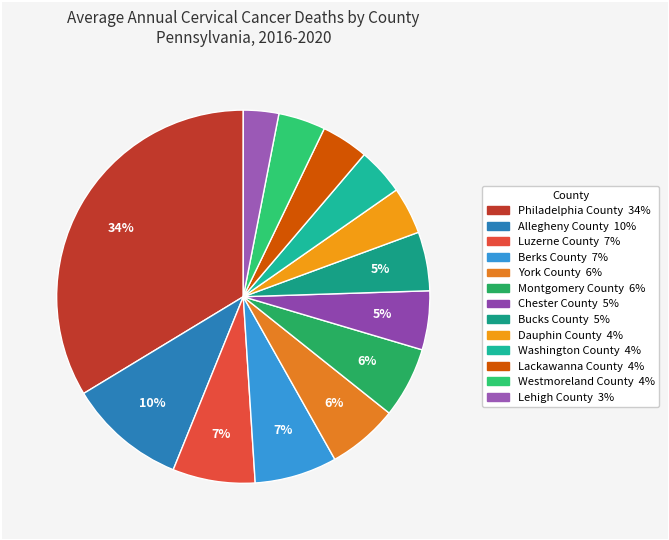

Between Dauphin County and Lackawanna County, which is larger?

Dauphin County